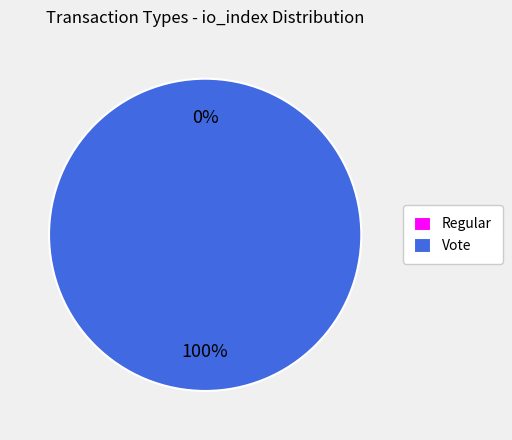

The Vote slice represents 100% of the pie. True or false?

True